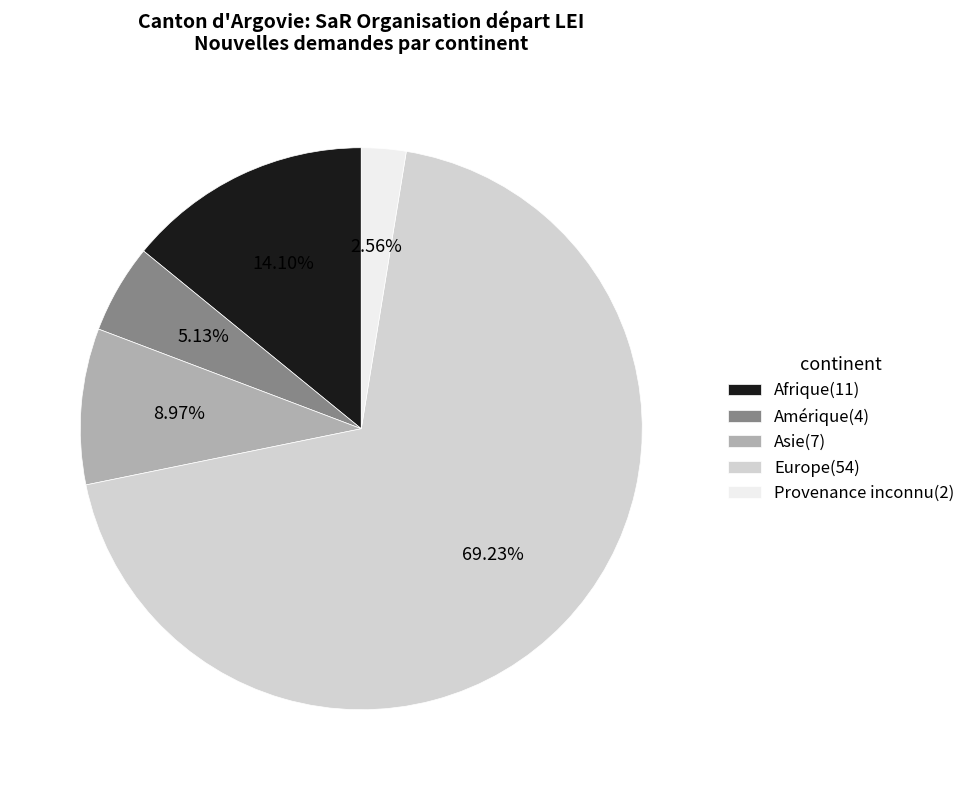

Combined, what portion of the pie is Provenance inconnu and Amérique?

7.7%